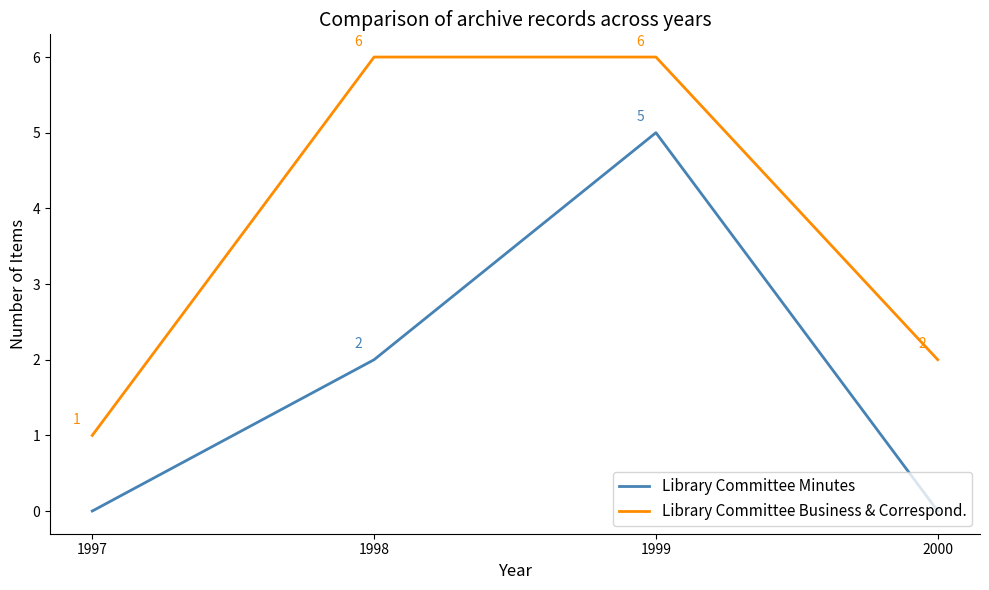

How many interior local peaks does the Library Committee Minutes series have?

1